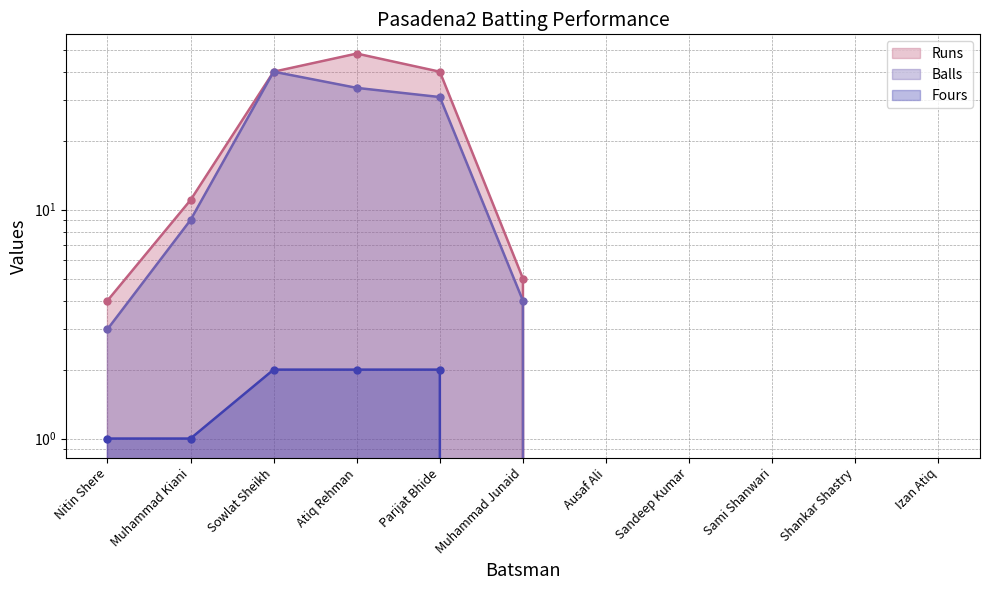

What is the difference between the maximum and second lowest values in the Fours series?

2